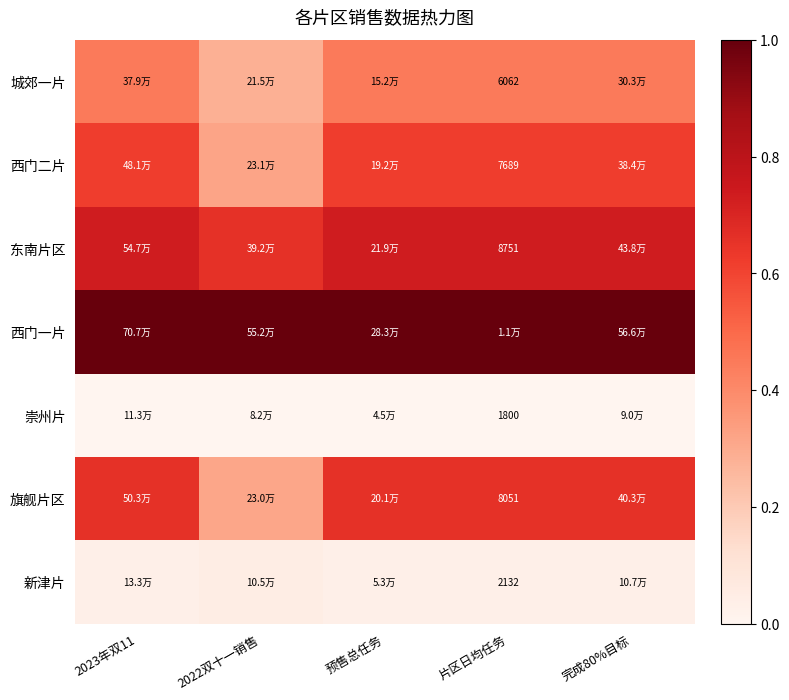

How many 西门二片 values are between 0 and 1?

5